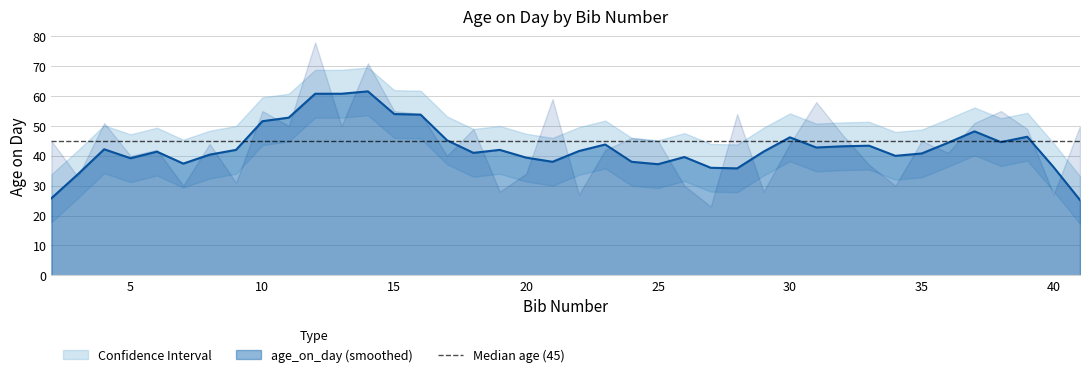

Which category has the highest value across all series?

12